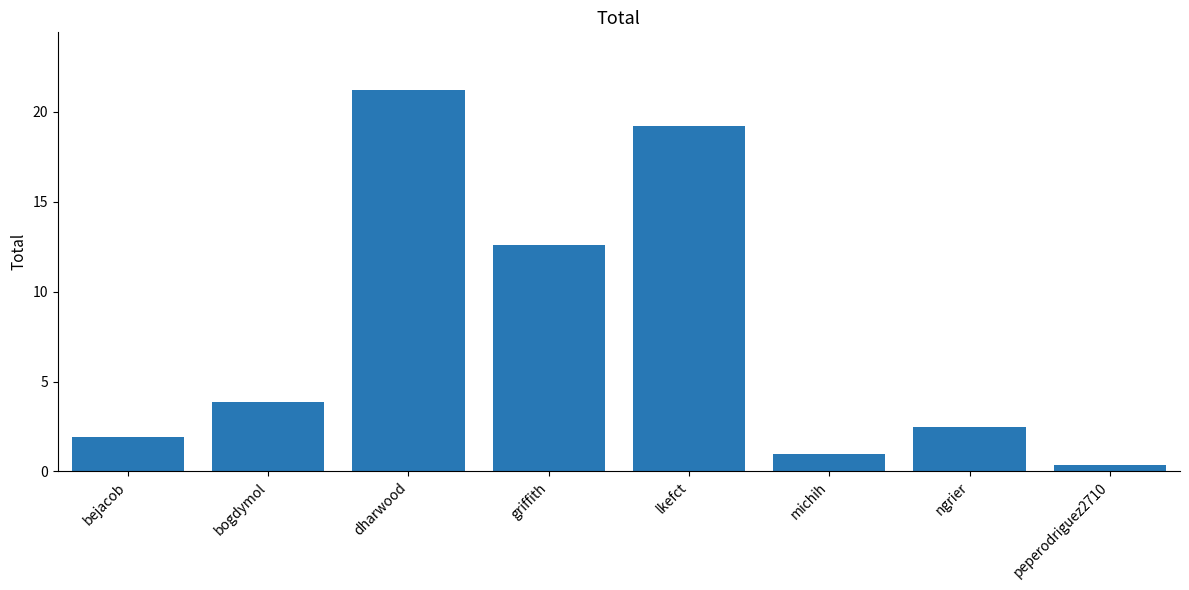

Where is the data nearest to the value 10?

griffith